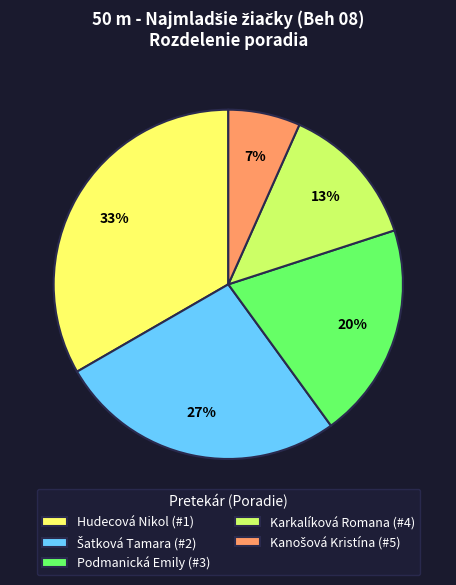

To the nearest percent, what is the average slice percentage?

20%